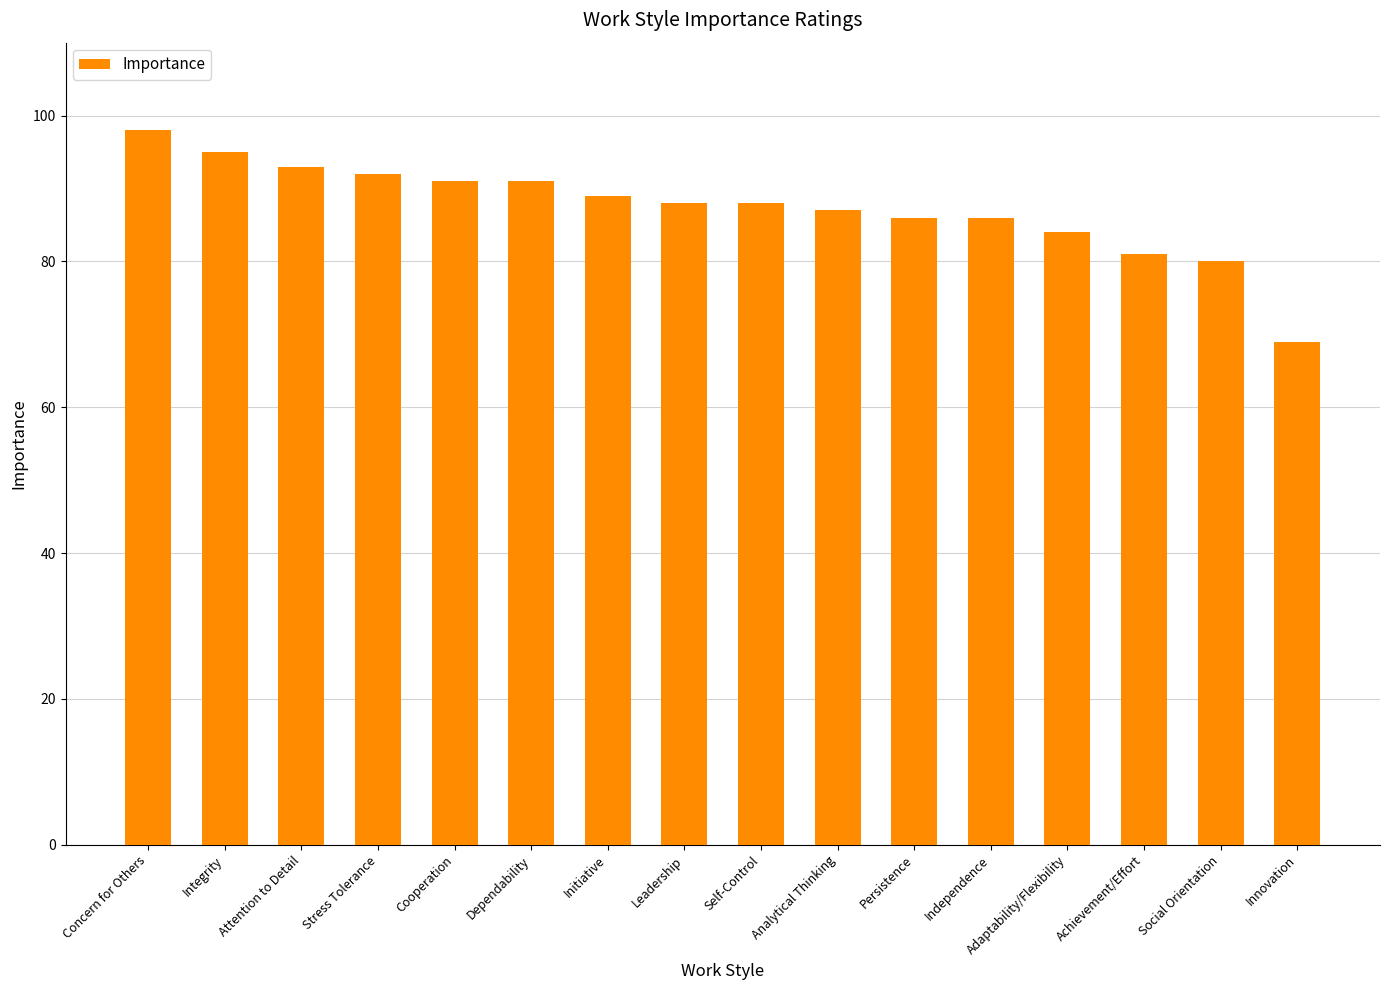

What is the ratio of the value at Cooperation to the value at Integrity?

1.0